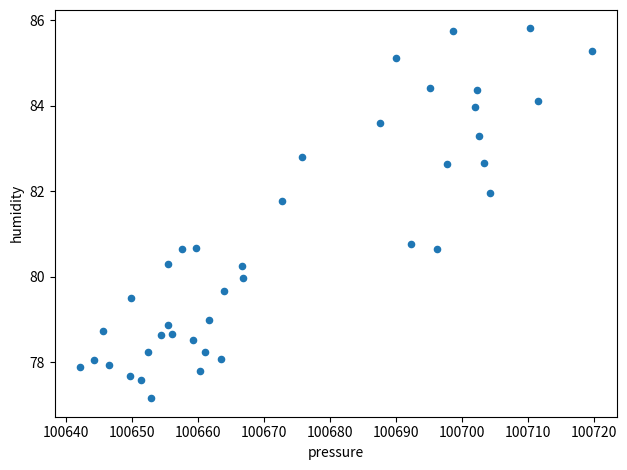

What is the range of X values (max minus min)?

77.5